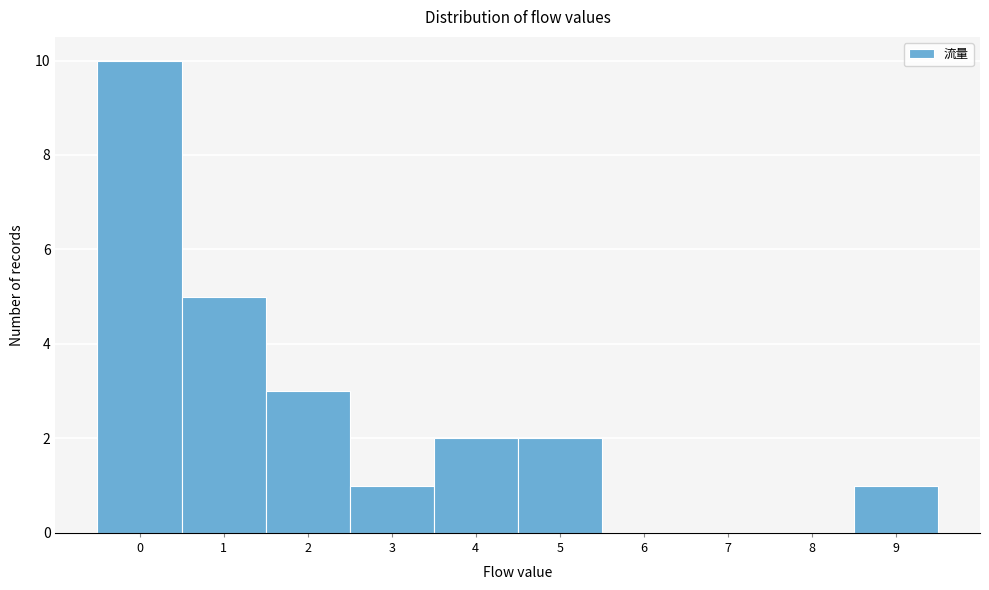

Reading left to right, transcribe this chart: for each bar, give the range it covers on the x-axis and its height. The values are not printed on the chart, so give them approximately, as read against the axis.

-0.5 to 0.5: 10
0.5 to 1.5: 5
1.5 to 2.5: 3
2.5 to 3.5: 1
3.5 to 4.5: 2
4.5 to 5.5: 2
5.5 to 6.5: 0
6.5 to 7.5: 0
7.5 to 8.5: 0
8.5 to 9.5: 1